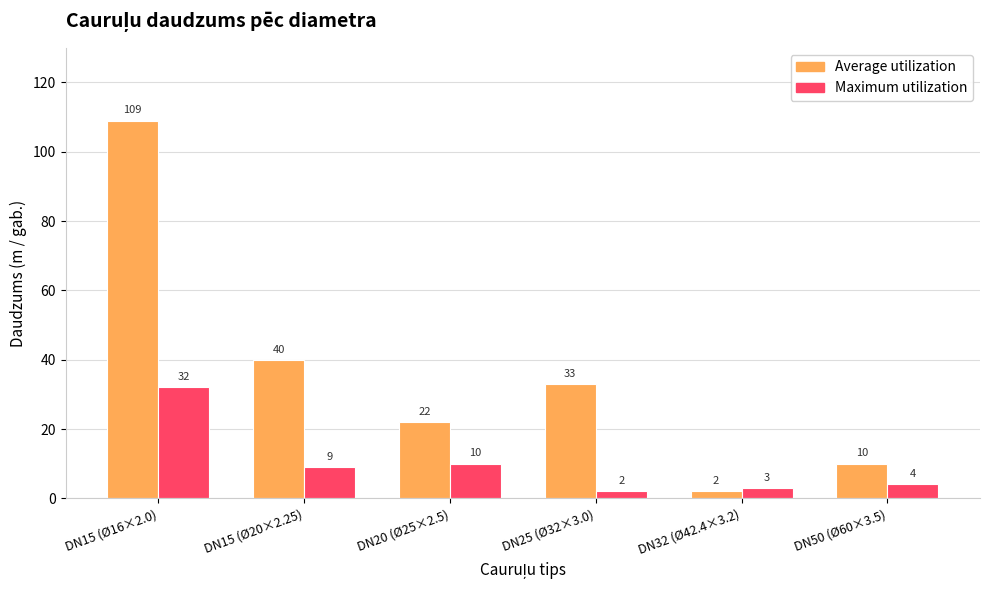

Which series has the widest spread of values?

Average utilization